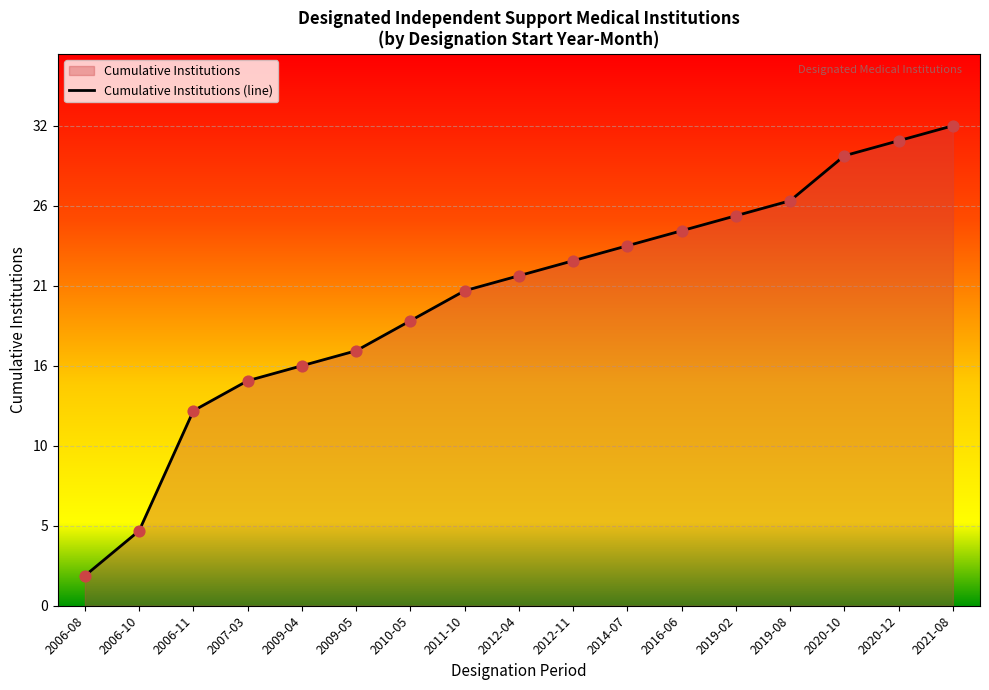

What is the change in value from 2012-04 to 2012-11?

+1